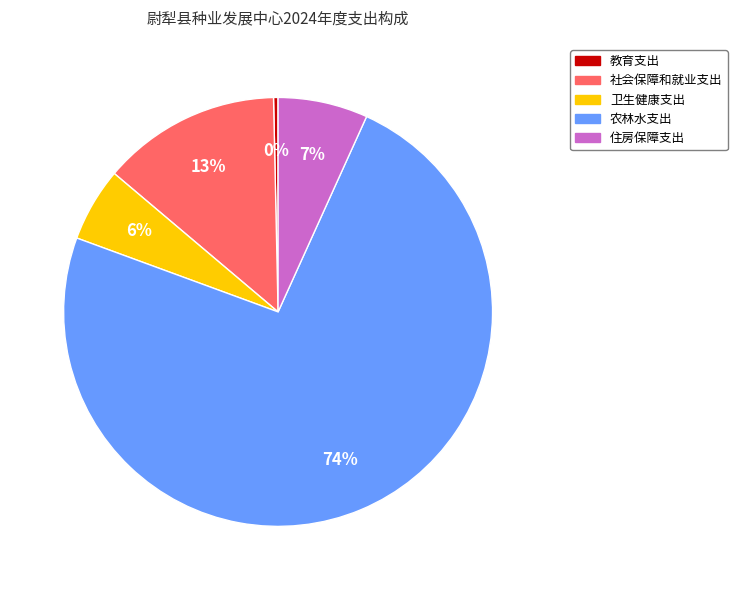

To the nearest percent, what is the average slice percentage?

20%